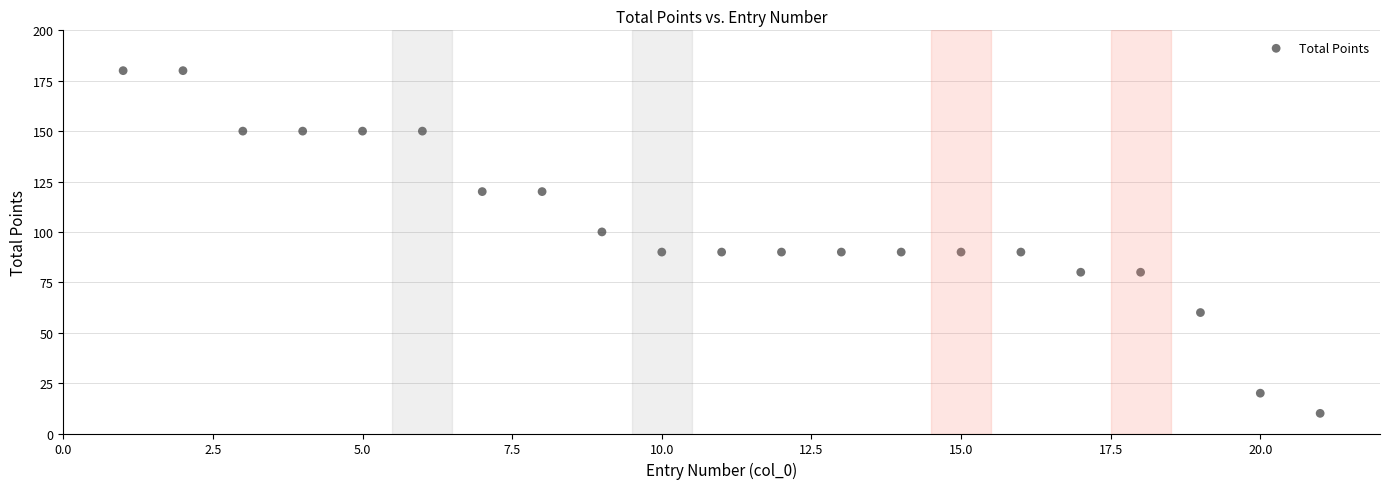

What is the range of Y values (max minus min)?

170